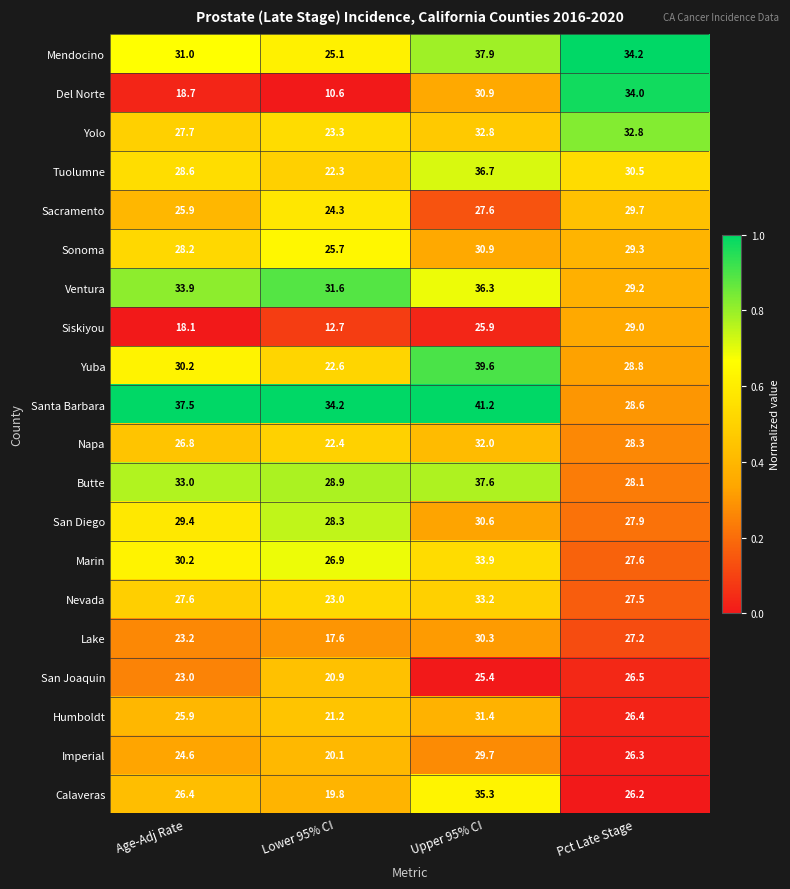

List the labels in order of Butte value, smallest first.

Pct Late Stage, Lower 95% CI, Age-Adj Rate, Upper 95% CI